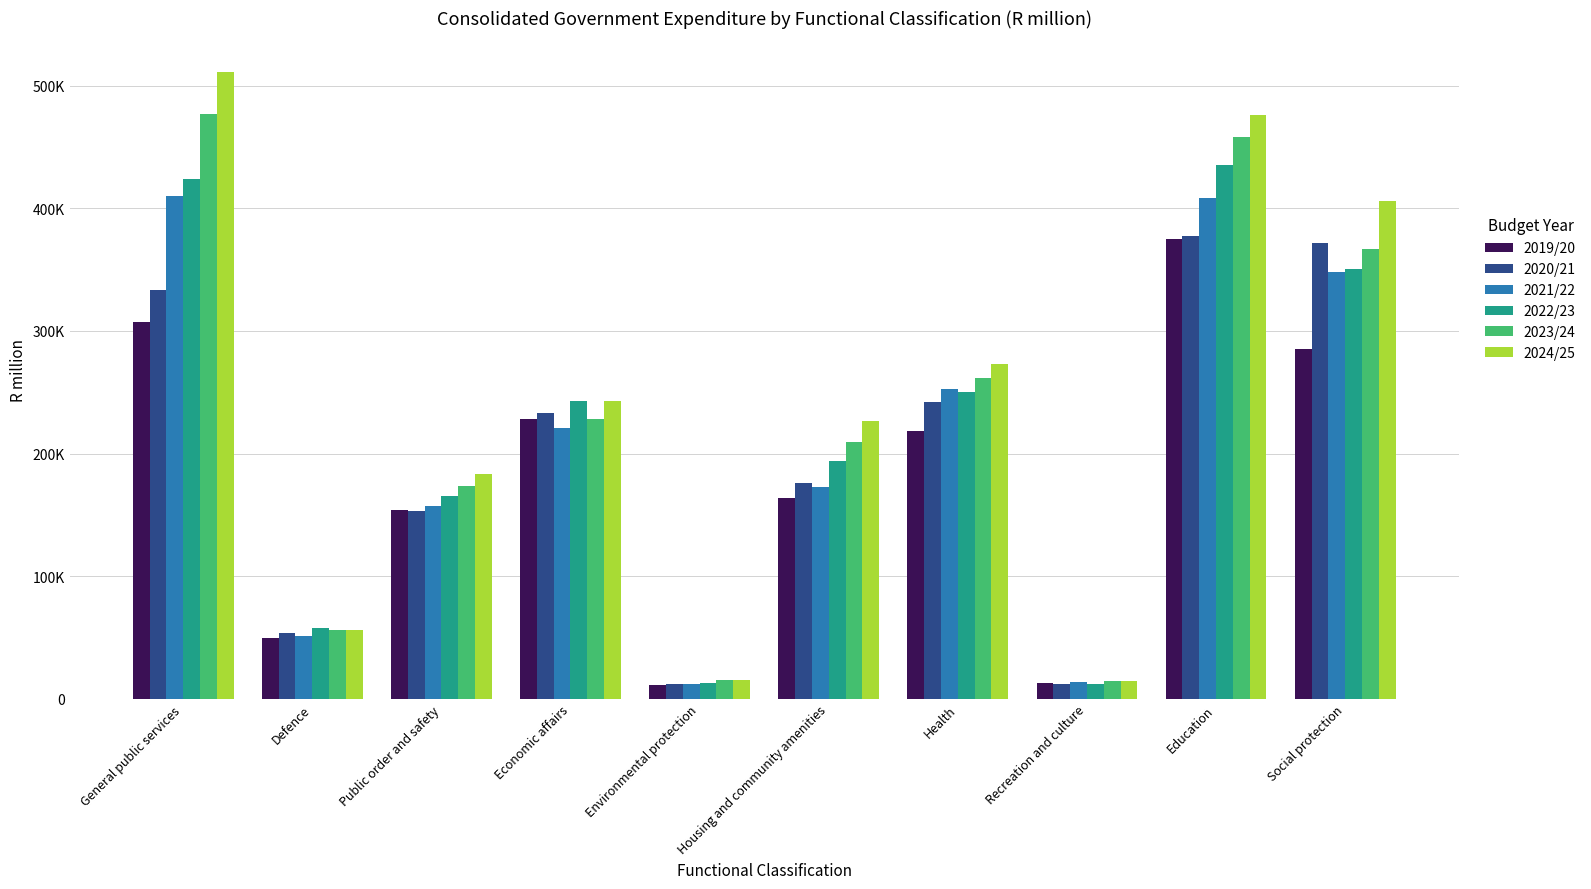

Are the bars grouped side by side (vs. stacked)?

Yes